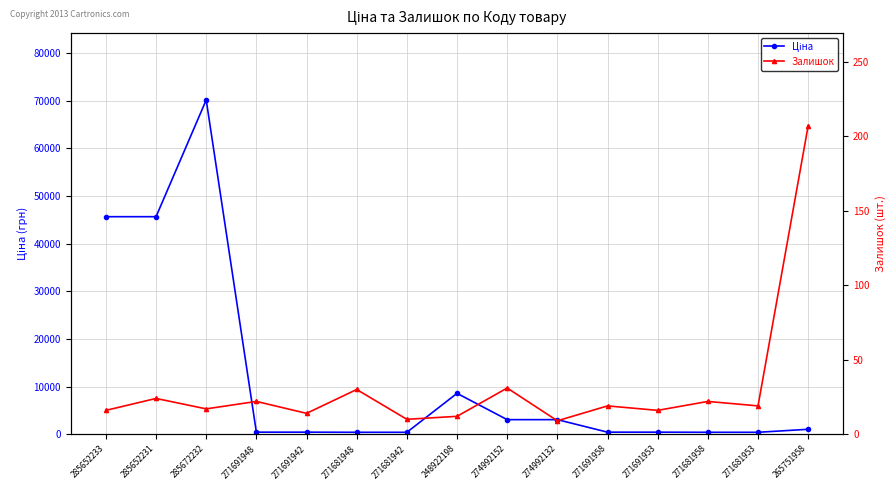

Where does the Ціна series first go above 429?

285652233